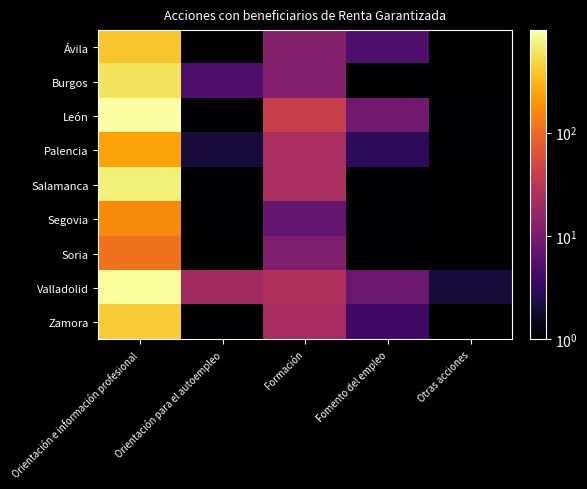

Which series changed the most between Orientación para el autoempleo and Fomento del empleo?

Valladolid